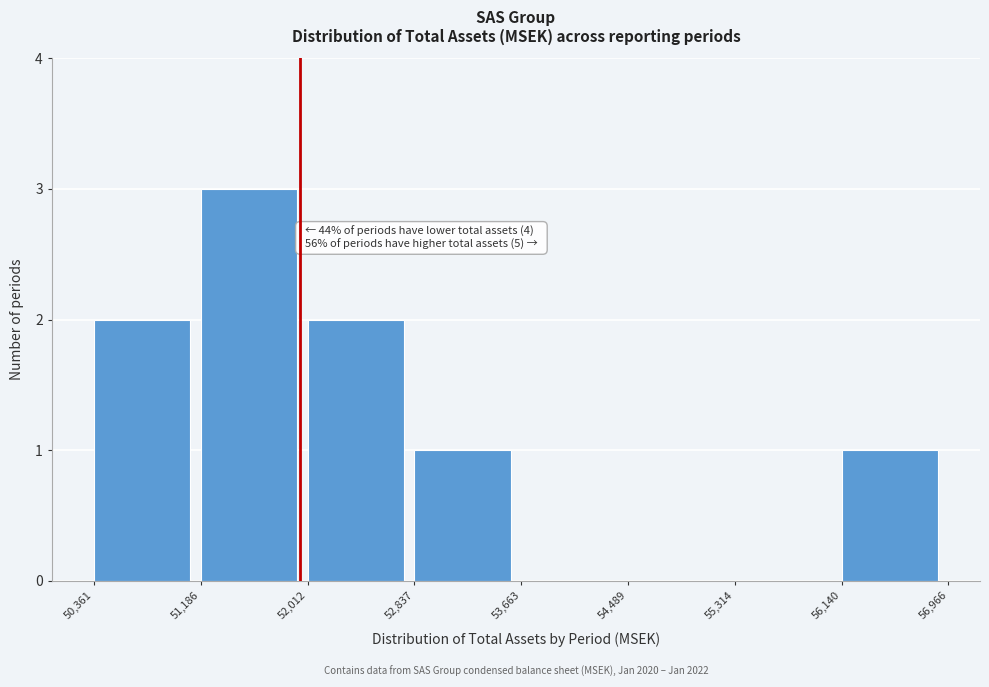

Which range on the x-axis has the tallest bar?

51,186 to 52,012